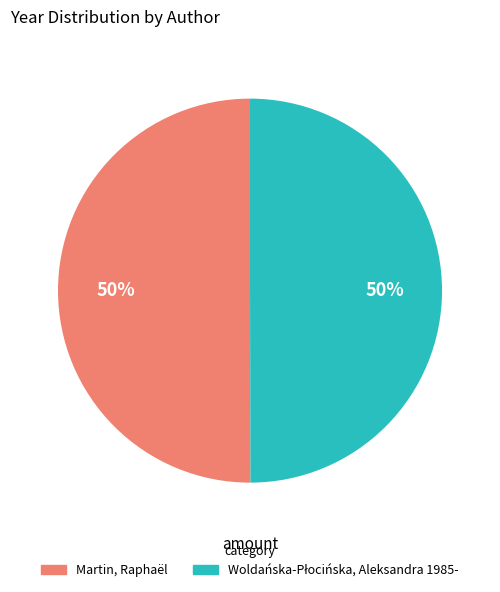

To the nearest percent, what portion does Martin, Raphaël represent?

50%